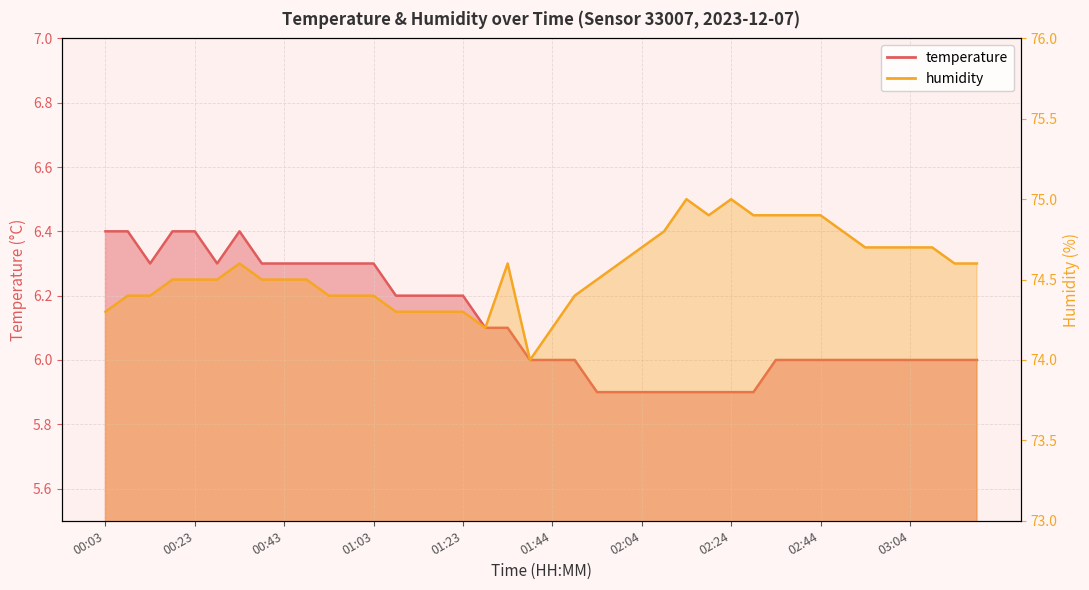

Between 00:23 and 00:13, which is larger?

00:23